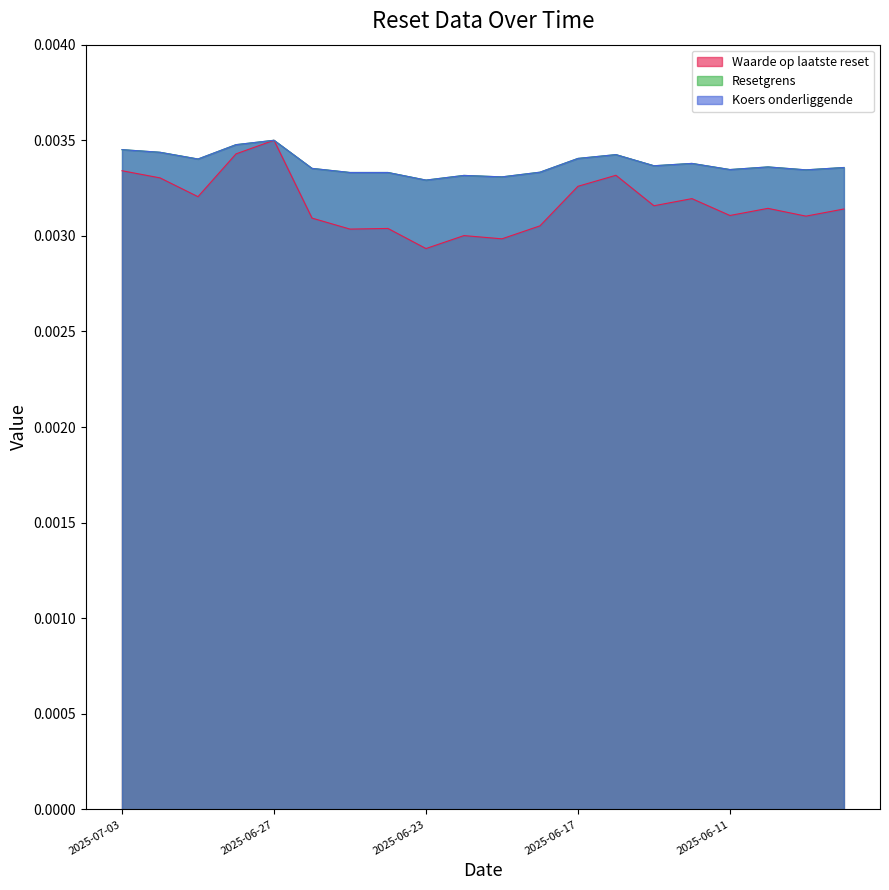

What is the label of the 3rd point from the right?

2025-06-10